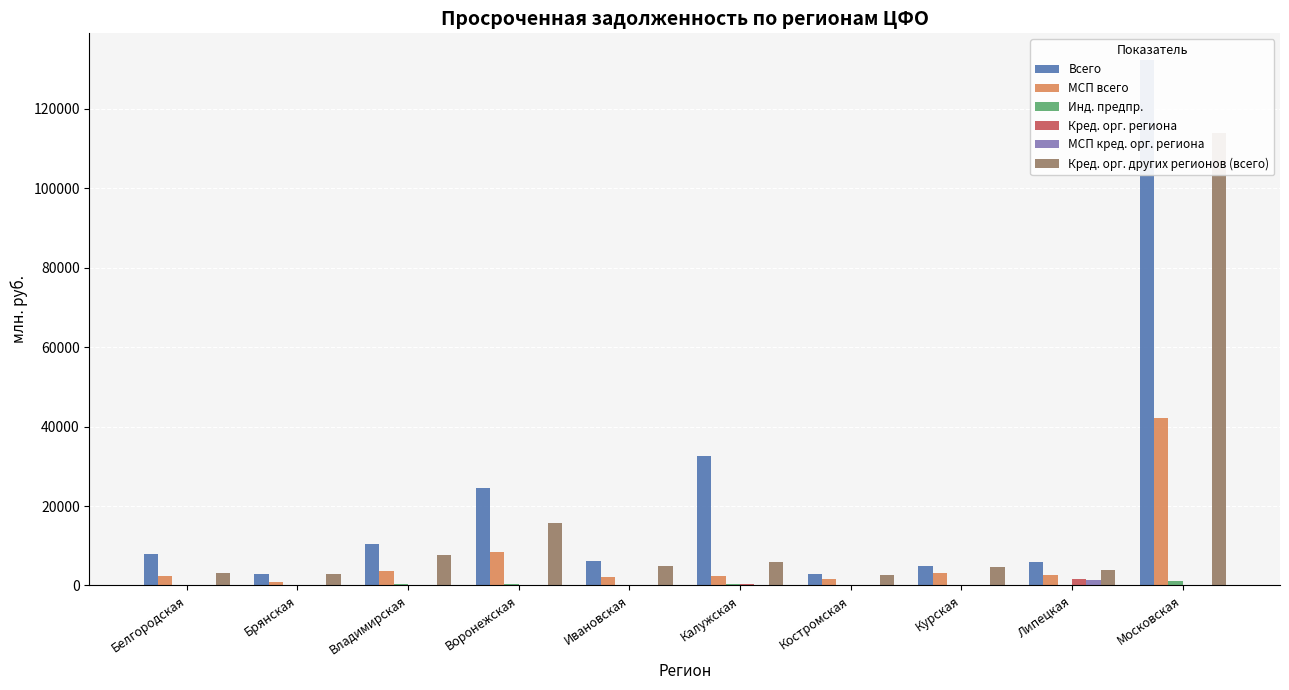

Reading right to left, what are all the values shown in this chart?

Всего: Московская=132415	Липецкая=5780	Курская=4989	Костромская=2888	Калужская=32700	Ивановская=6037	Воронежская=24624	Владимирская=10512	Брянская=2986	Белгородская=7798
МСП всего: Московская=42191	Липецкая=2687	Курская=3259	Костромская=1630	Калужская=2475	Ивановская=2012	Воронежская=8317	Владимирская=3643	Брянская=994	Белгородская=2393
Инд. предпр.: Московская=1108	Липецкая=166	Курская=224	Костромская=122	Калужская=292	Ивановская=165	Воронежская=269	Владимирская=240	Брянская=147	Белгородская=183
Кред. орг. региона: Московская=23	Липецкая=1621	Курская=193	Костромская=71	Калужская=276	Ивановская=52	Воронежская=0	Владимирская=50	Брянская=0	Белгородская=109
МСП кред. орг. региона: Московская=15	Липецкая=1329	Курская=67	Костромская=71	Калужская=160	Ивановская=52	Воронежская=0	Владимирская=12	Брянская=0	Белгородская=109
Кред. орг. других регионов (всего): Московская=114005	Липецкая=3875	Курская=4612	Костромская=2511	Калужская=5825	Ивановская=4969	Воронежская=15618	Владимирская=7601	Брянская=2886	Белгородская=3258